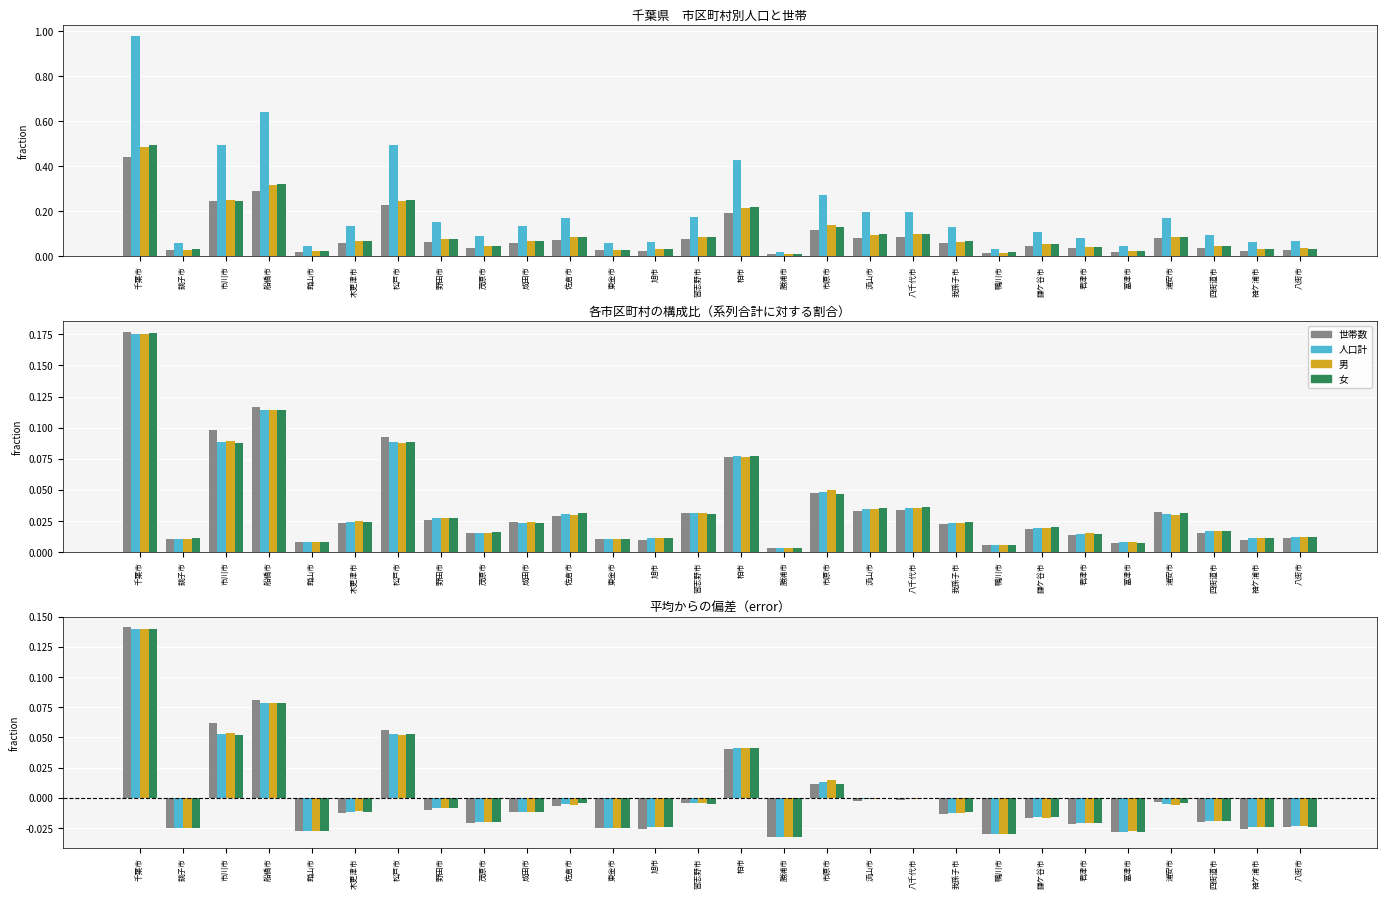

Which series has the largest total across all categories?

人口計